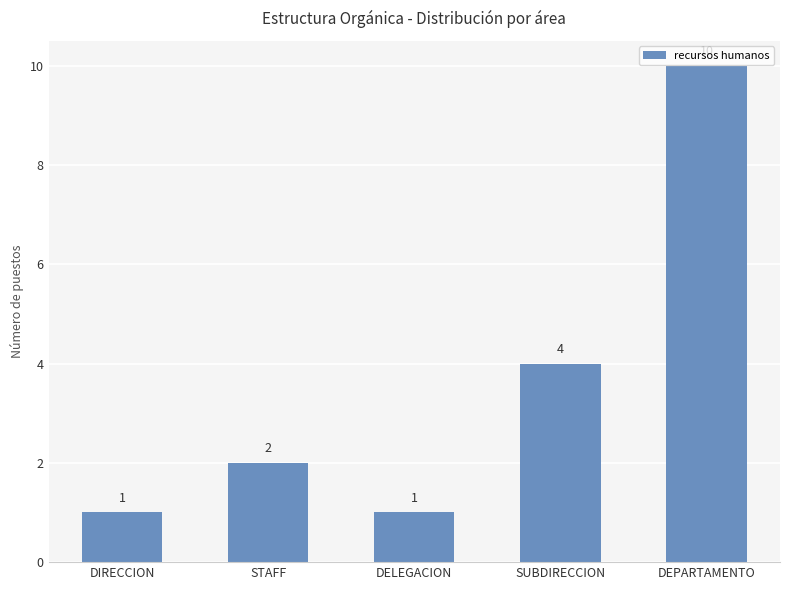

Reading left to right, transcribe all the data shown in this chart.

DIRECCION=1	STAFF=2	DELEGACION=1	SUBDIRECCION=4	DEPARTAMENTO=10